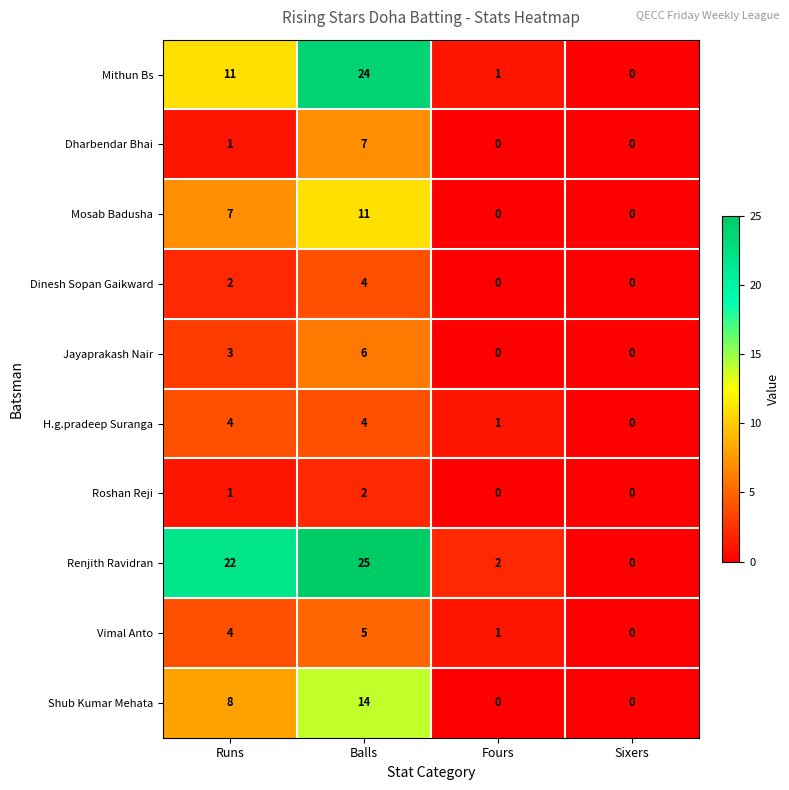

Count the number of data series in this chart.

10